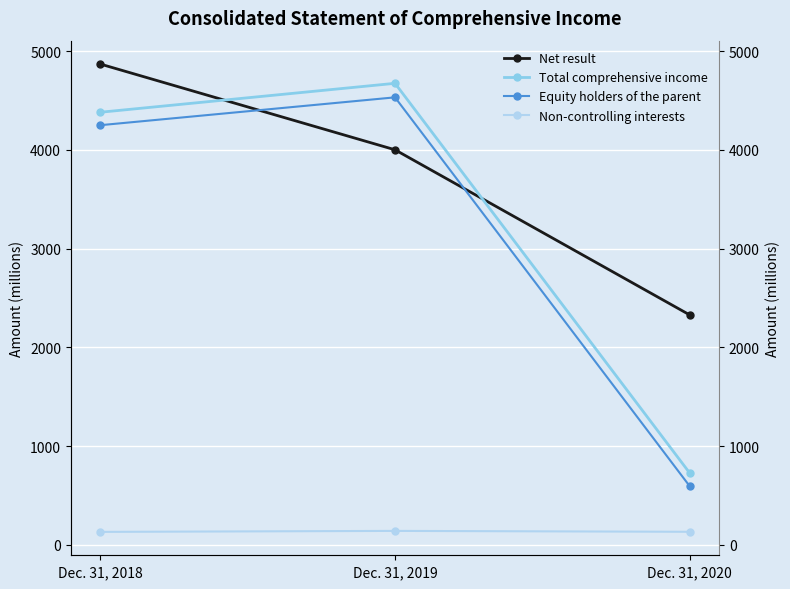

What is the lowest value of the Total comprehensive income series?

728